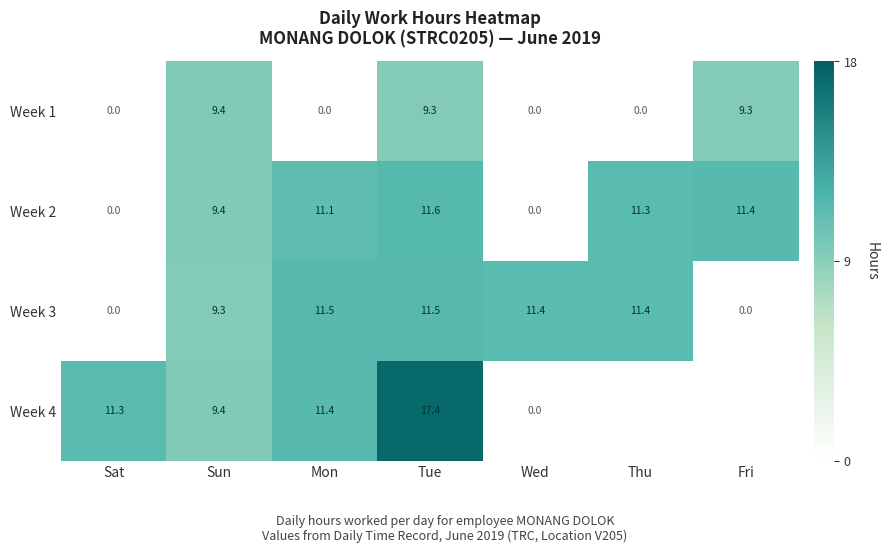

At which category is the sum across all series the highest?

Tue